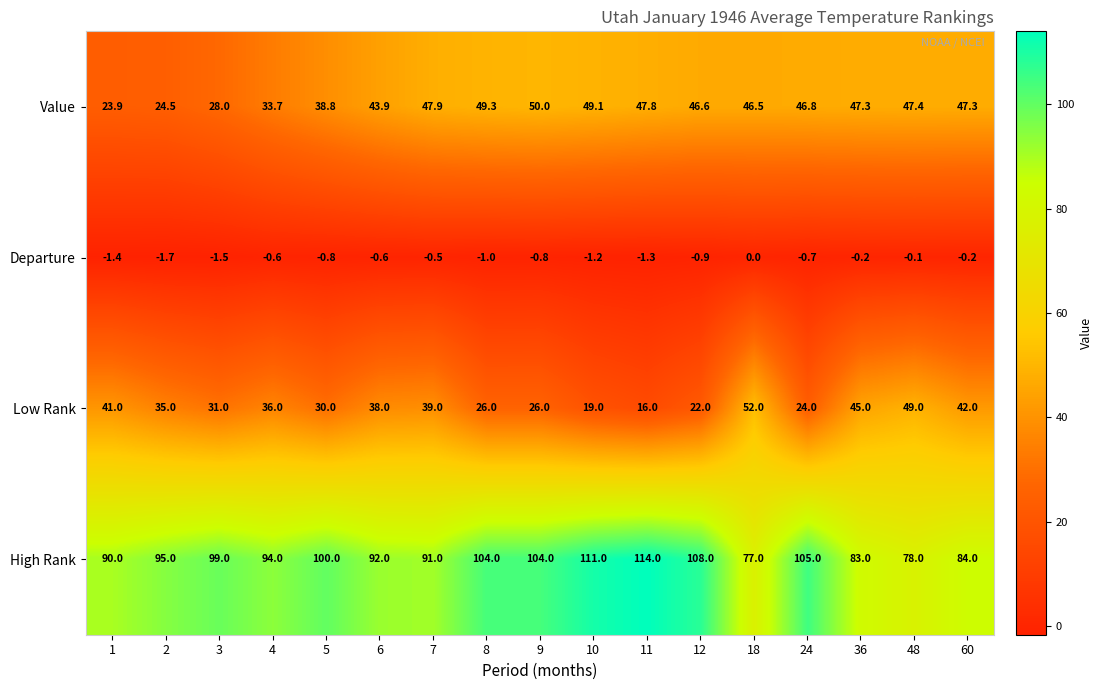

The value of Value at 9 is 74.0. True or false?

False